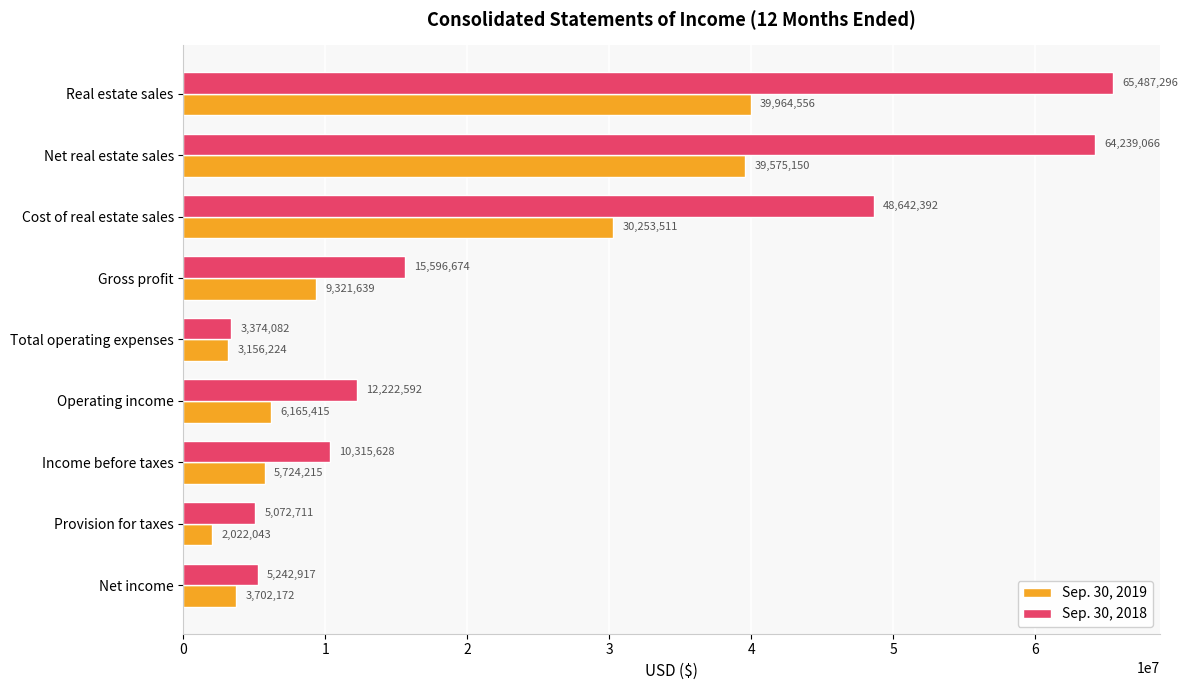

What are all the series names shown in the legend?

Sep. 30, 2019, Sep. 30, 2018